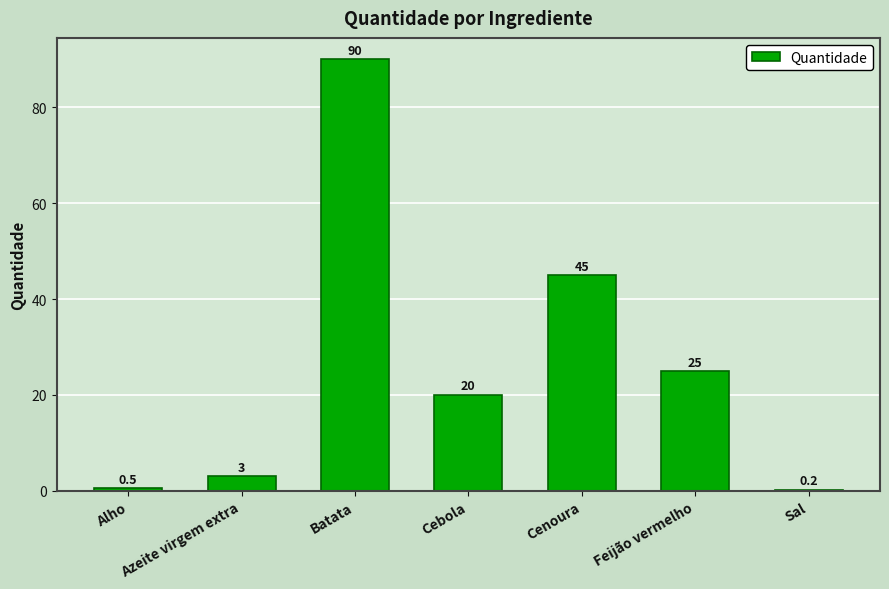

How many data points does each series have?

7